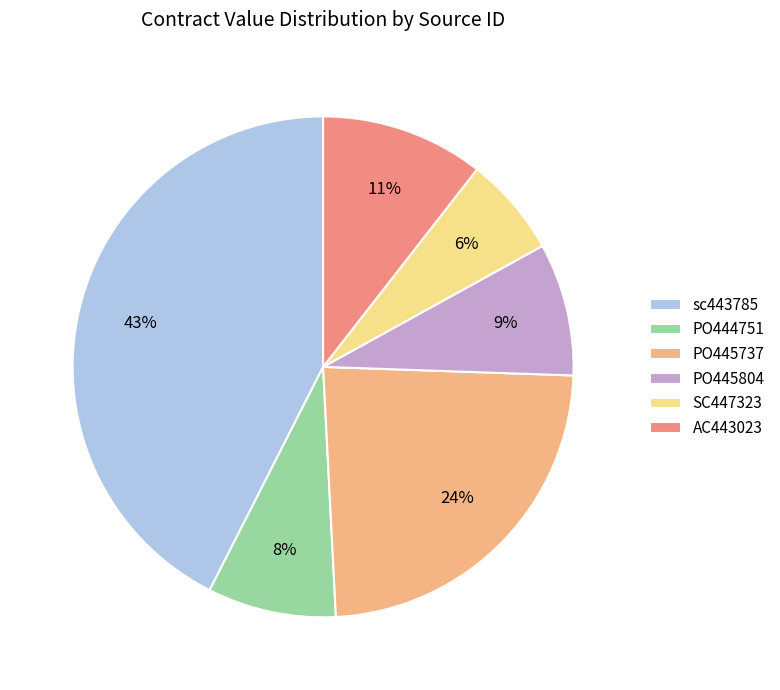

Is there a majority slice in this chart?

No